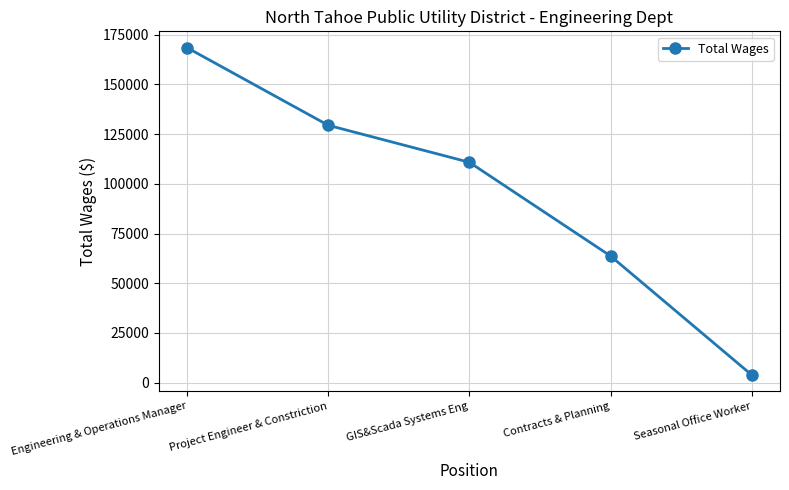

What is the label of the 3rd point from the right?

GIS&Scada Systems Eng